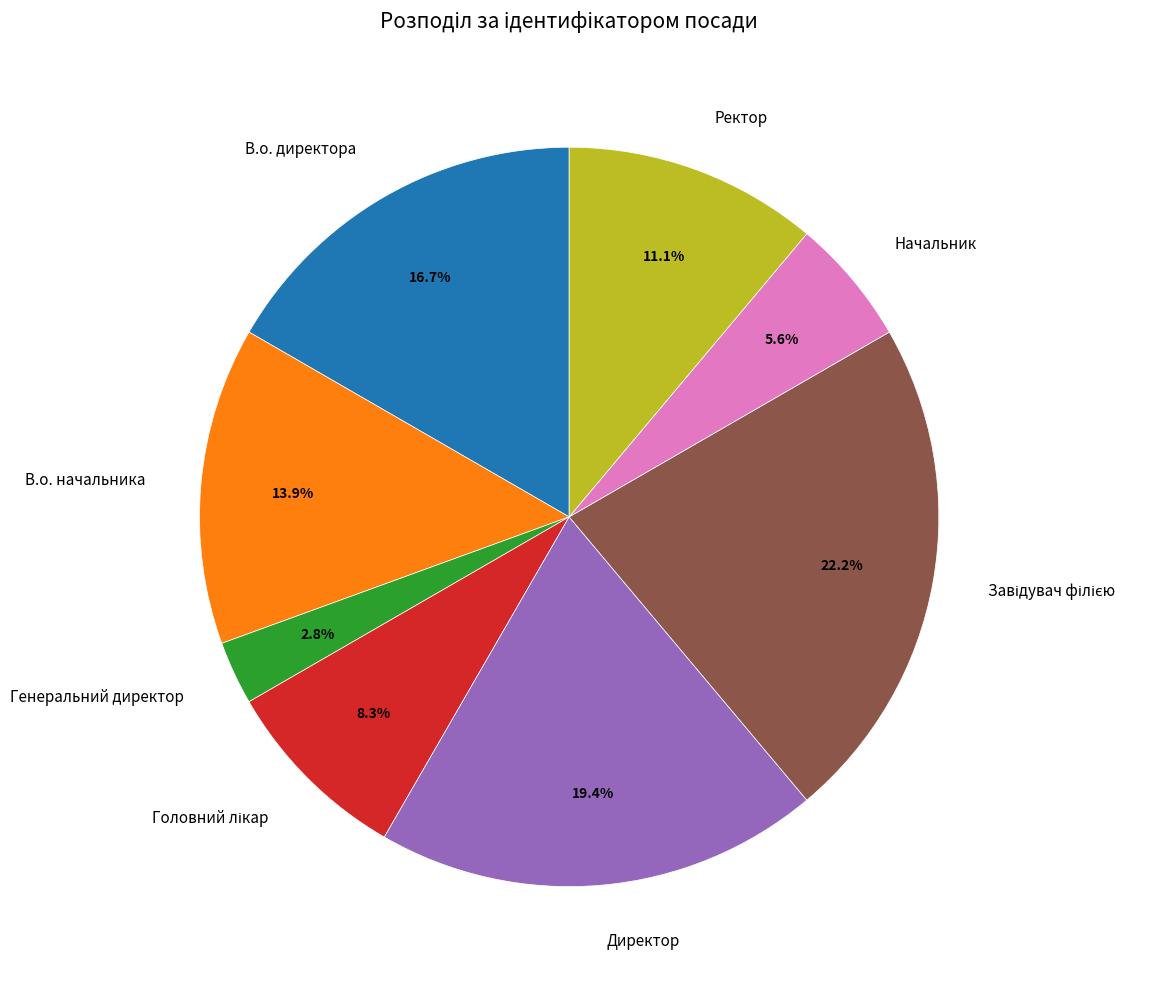

How many segments does this pie chart have?

8